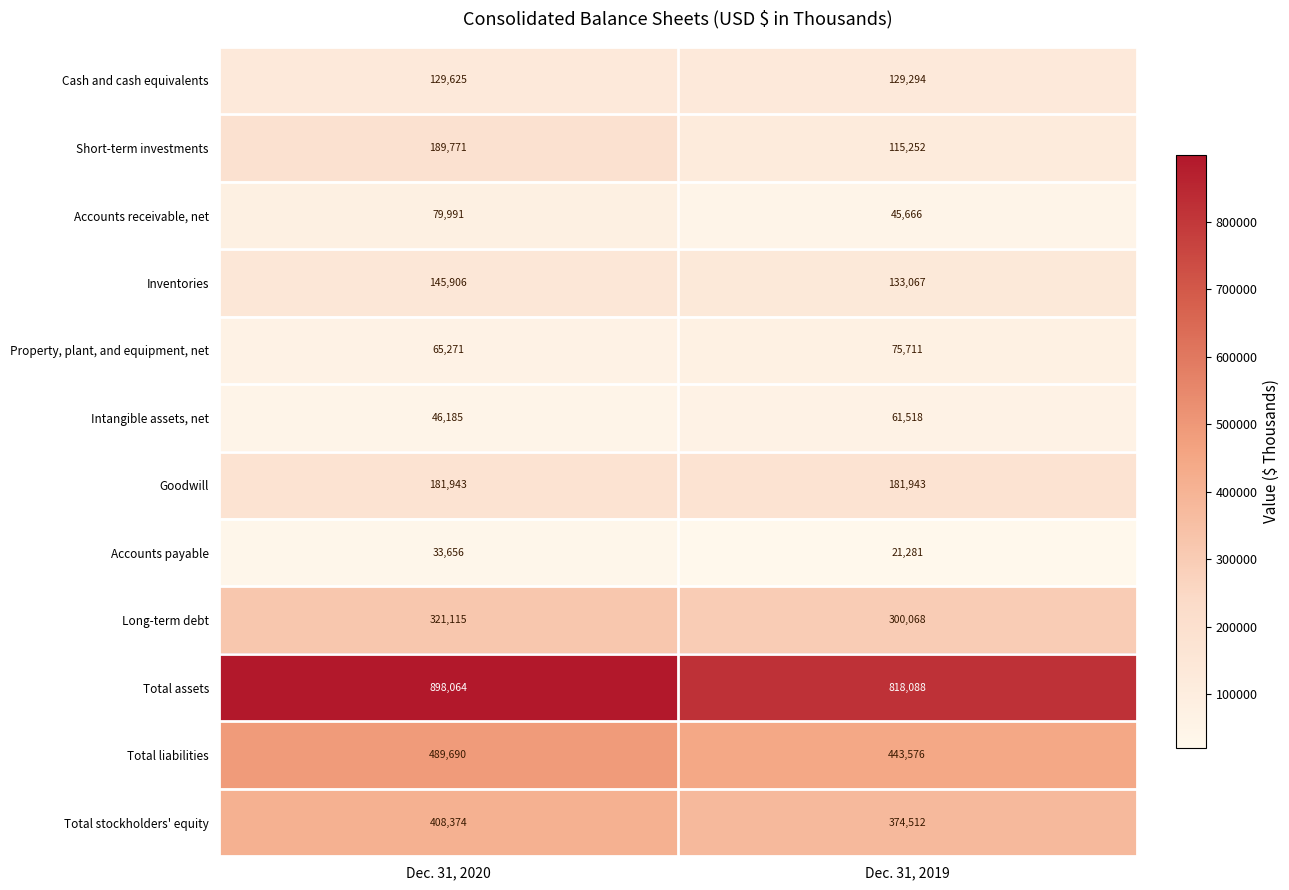

Which series changed the most between Dec. 31, 2020 and Dec. 31, 2019?

Total assets